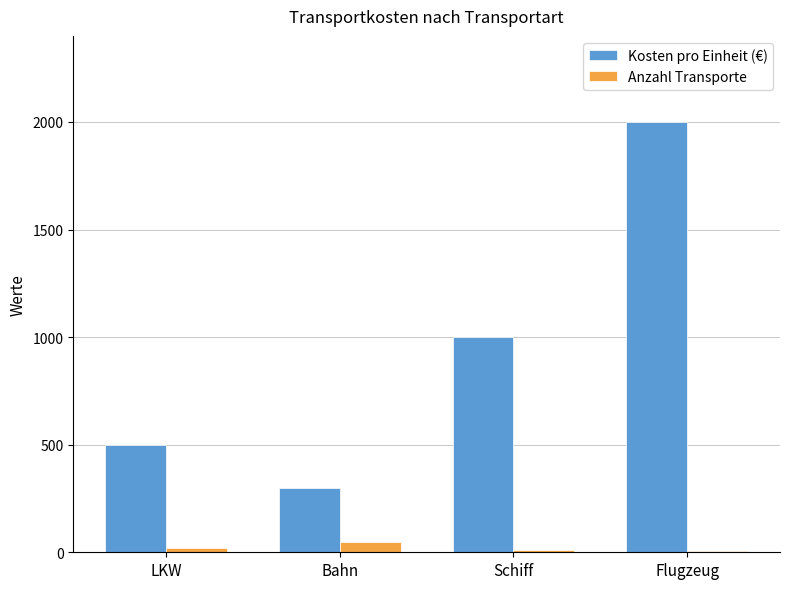

Where is Kosten pro Einheit (€) nearest to the value 1150?

Schiff